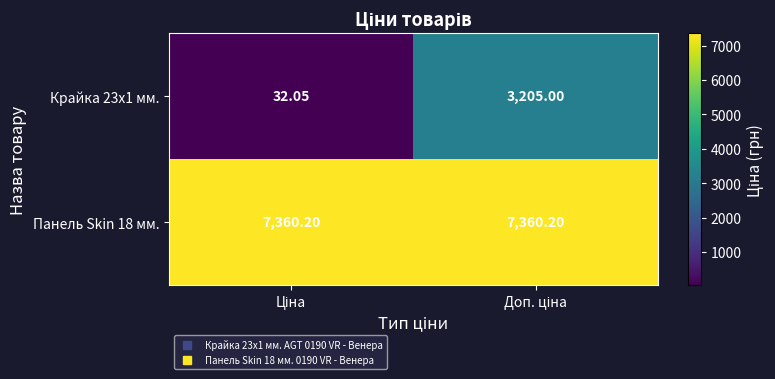

Reading left to right, what are all the values shown in this chart?

Крайка 23x1 мм.: Ціна=32.0	Доп. ціна=3205.0
Панель Skin 18 мм.: Ціна=7360.2	Доп. ціна=7360.2